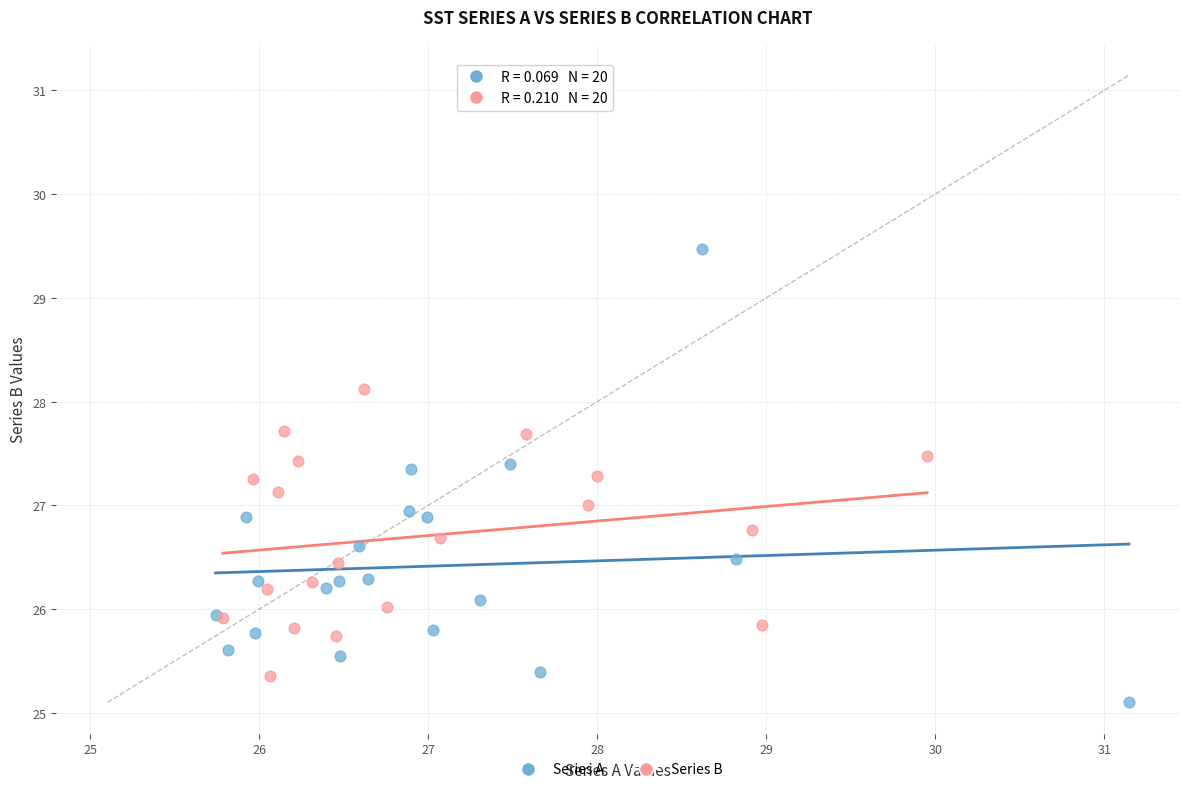

Which series reaches the minimum Y coordinate?

Series A